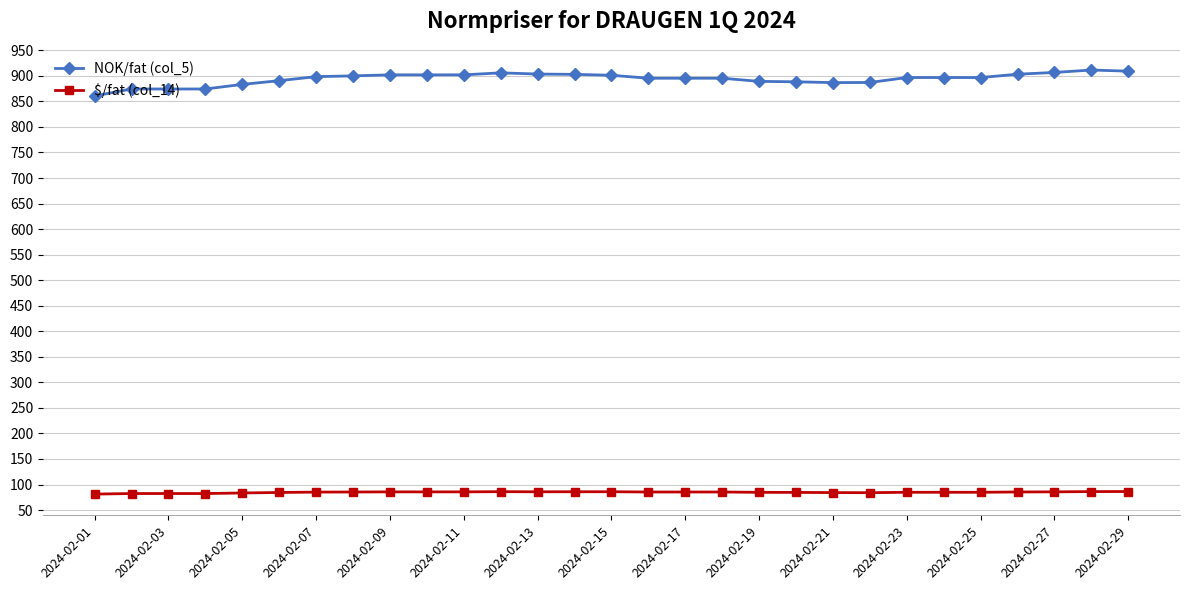

Which series has the largest range (max minus min)?

NOK/fat (col_5)